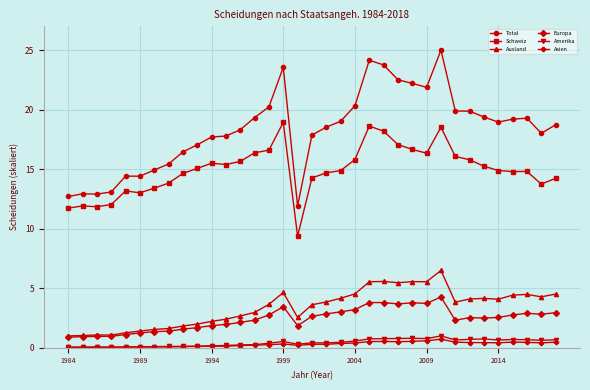

What is the average value of the Schweiz series?

14.9